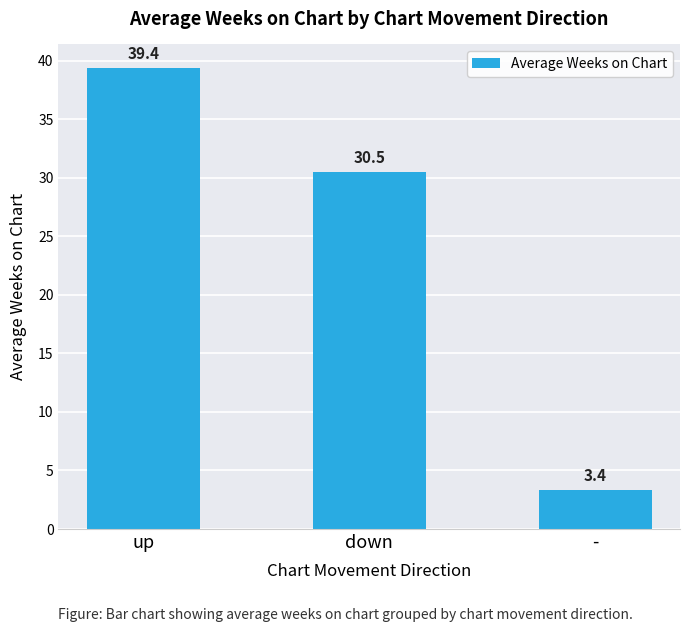

Approximately how many times larger is the value at up compared to down?

1.3